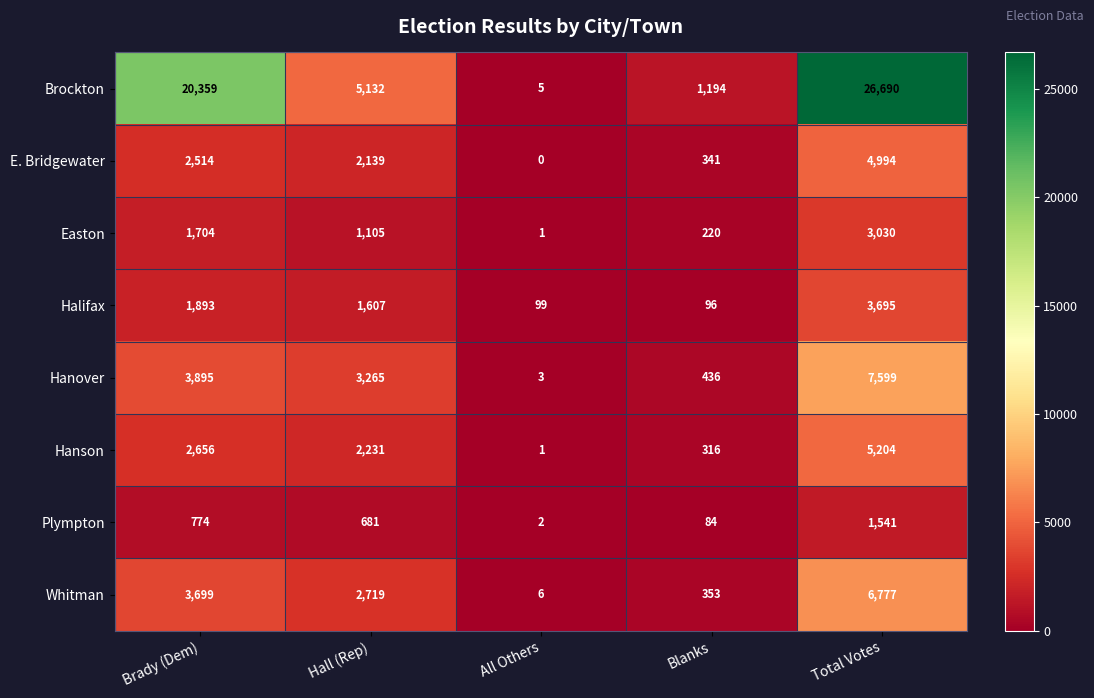

What is the average value of the Brockton series?

10676